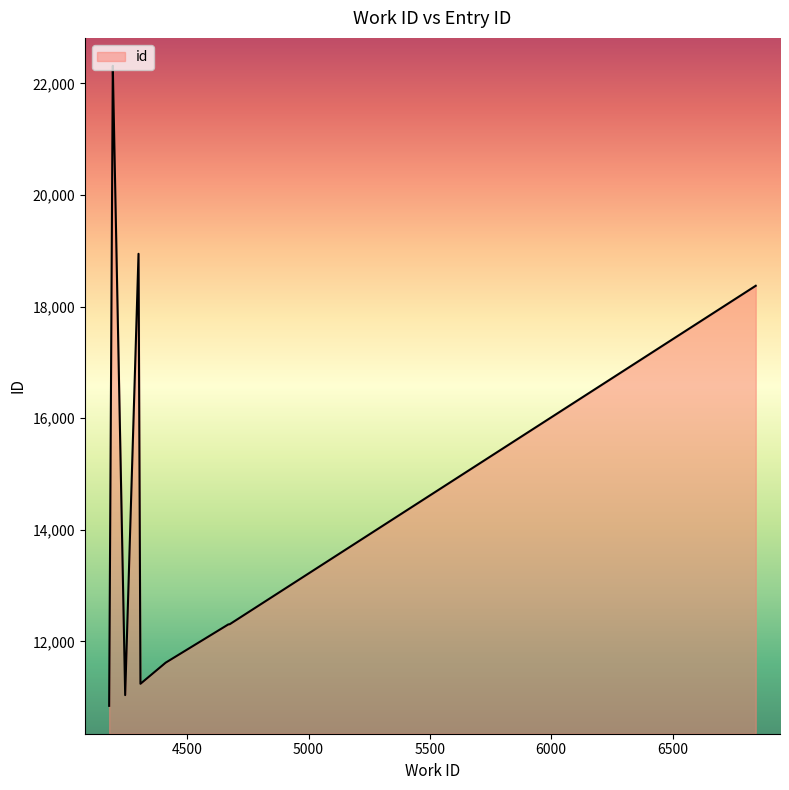

What is the approximate value at 6843, to the nearest 100?

18400